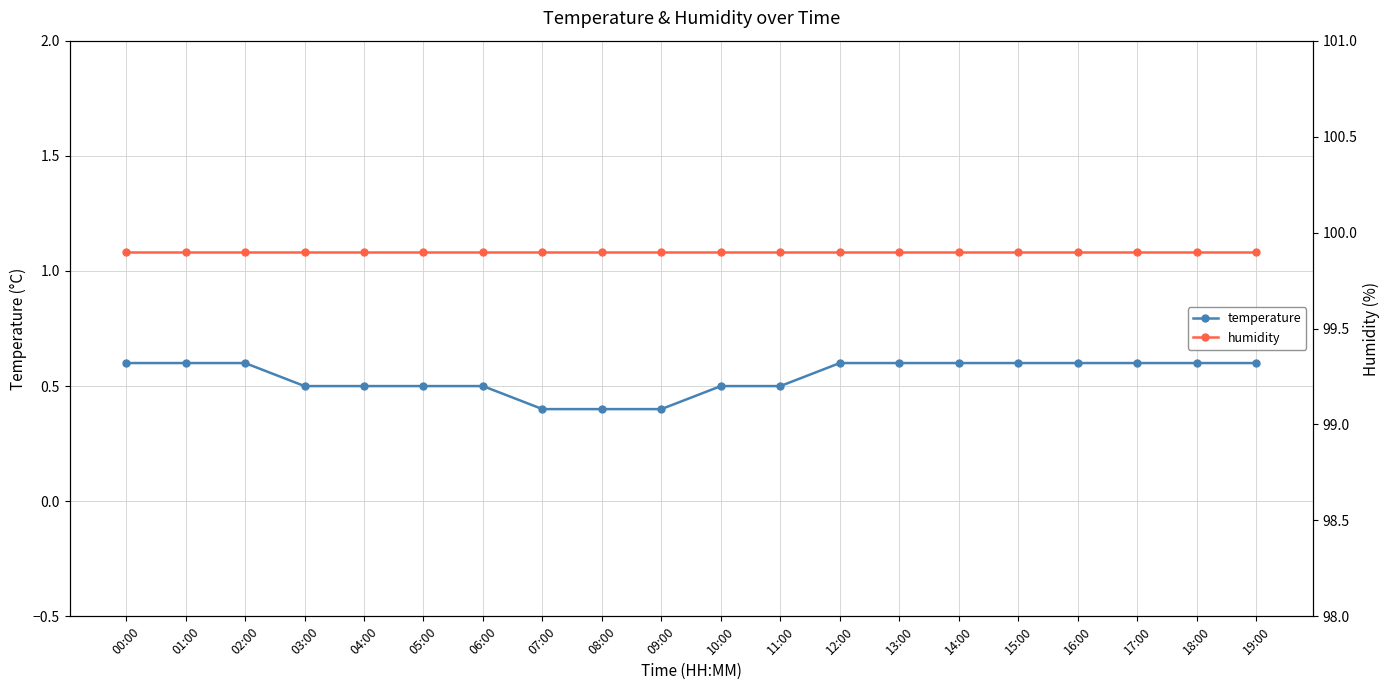

Which series has the largest range (max minus min)?

temperature